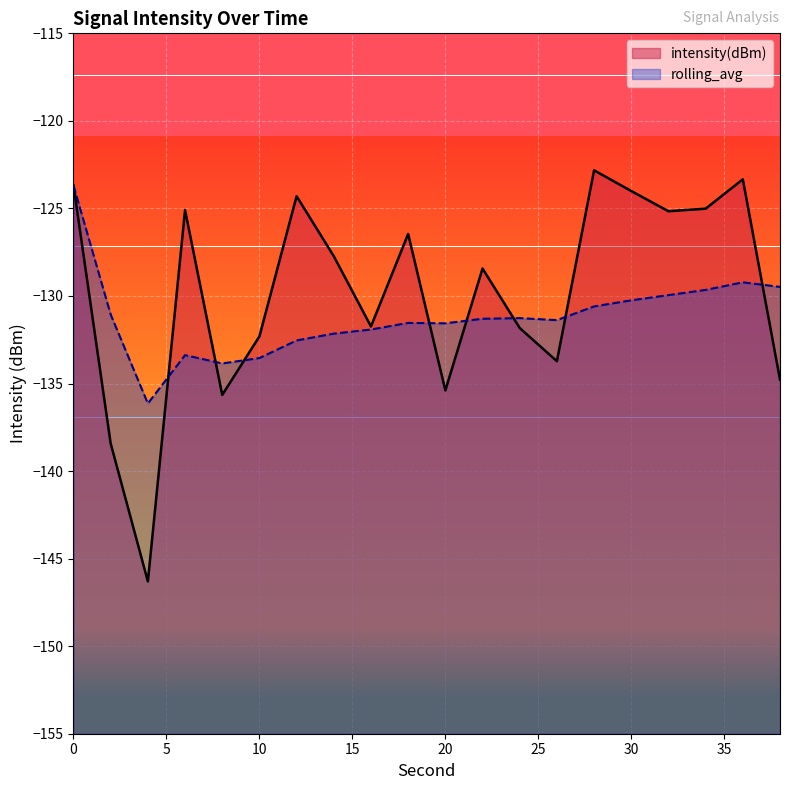

Which series has the largest range (max minus min)?

intensity(dBm)